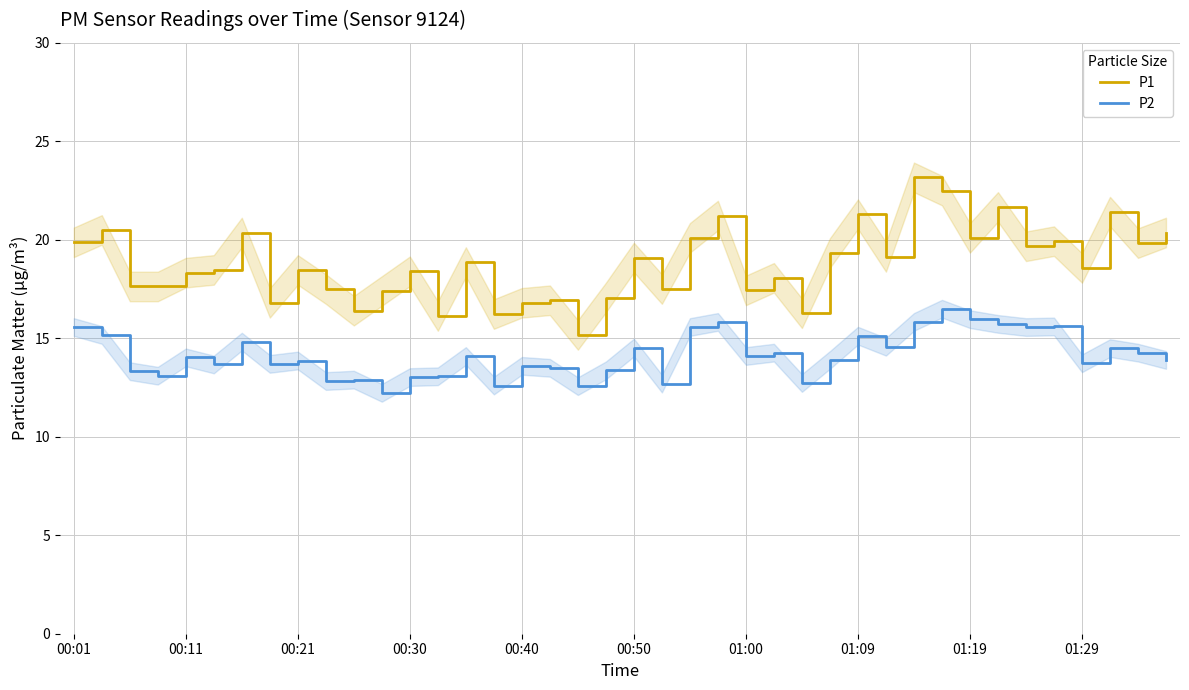

What is the average value of the P1 series?

18.8